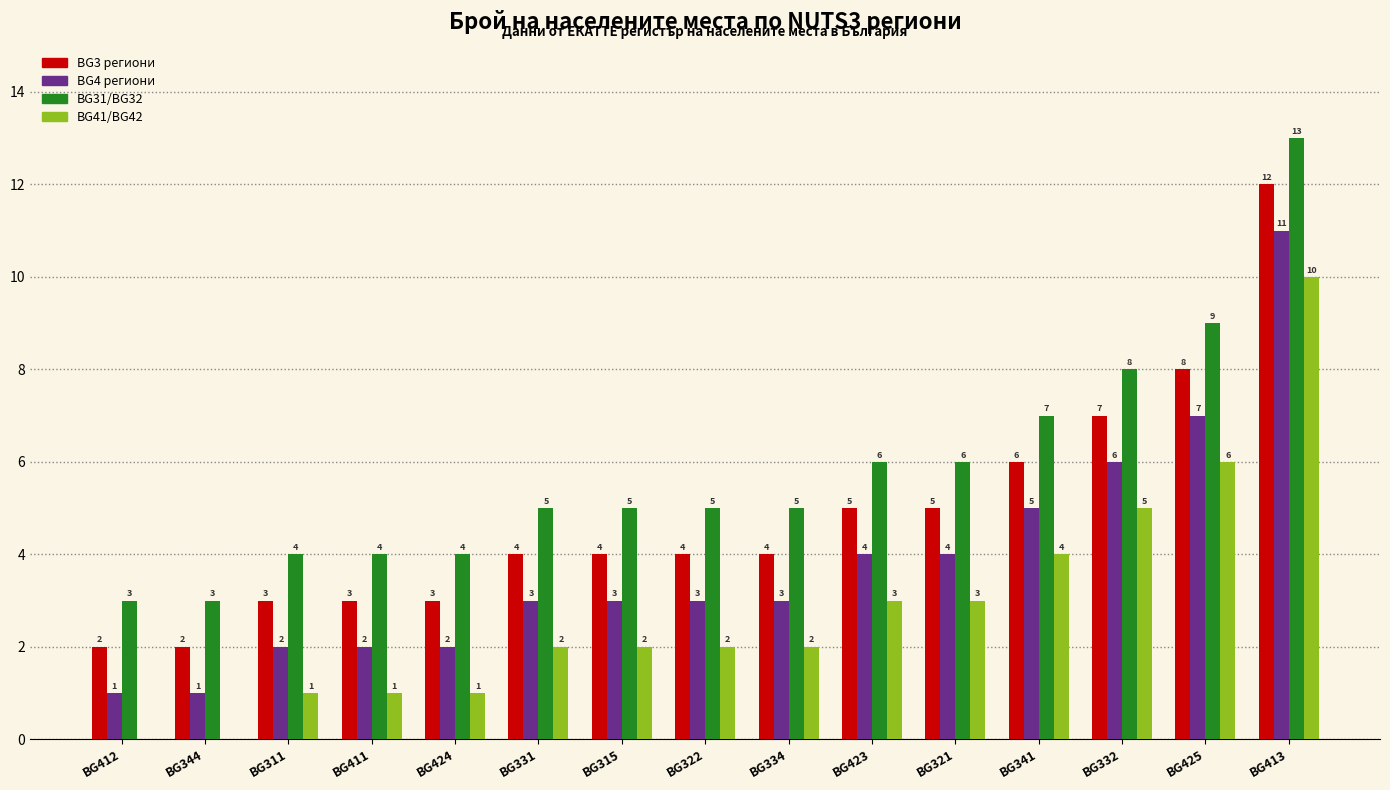

Where is BG3 региони nearest to the value 7?

BG332